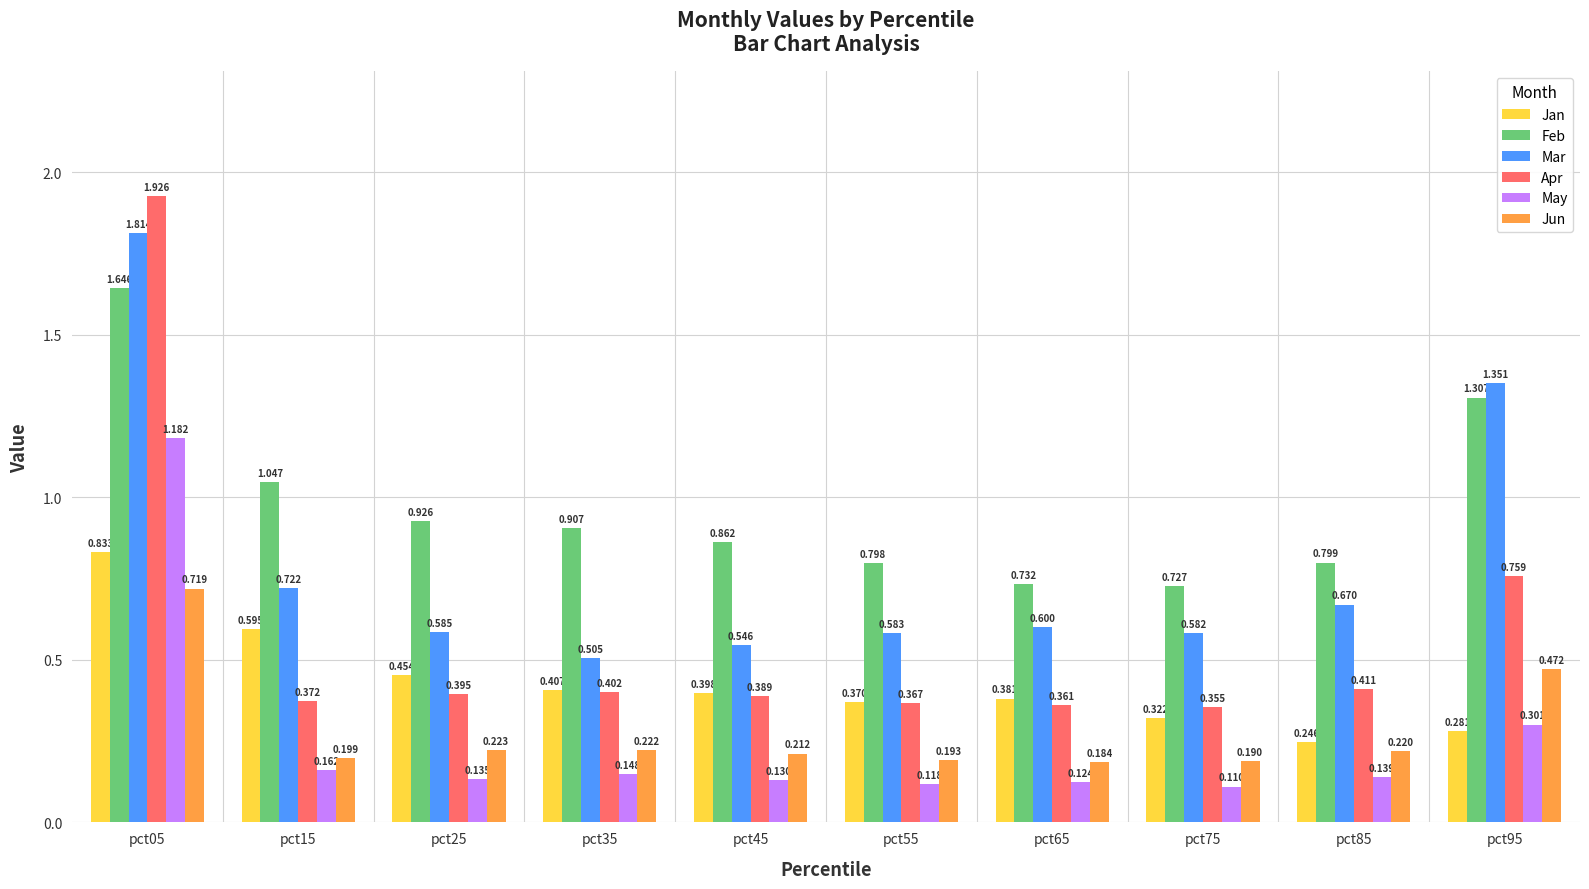

How many categories are shown in the chart?

10